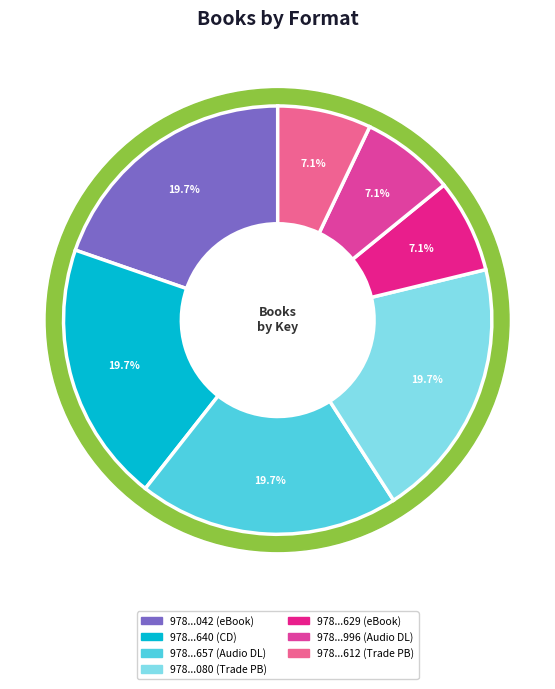

What is the change in value from 9781476727080 to 9781476728629?

-262542314